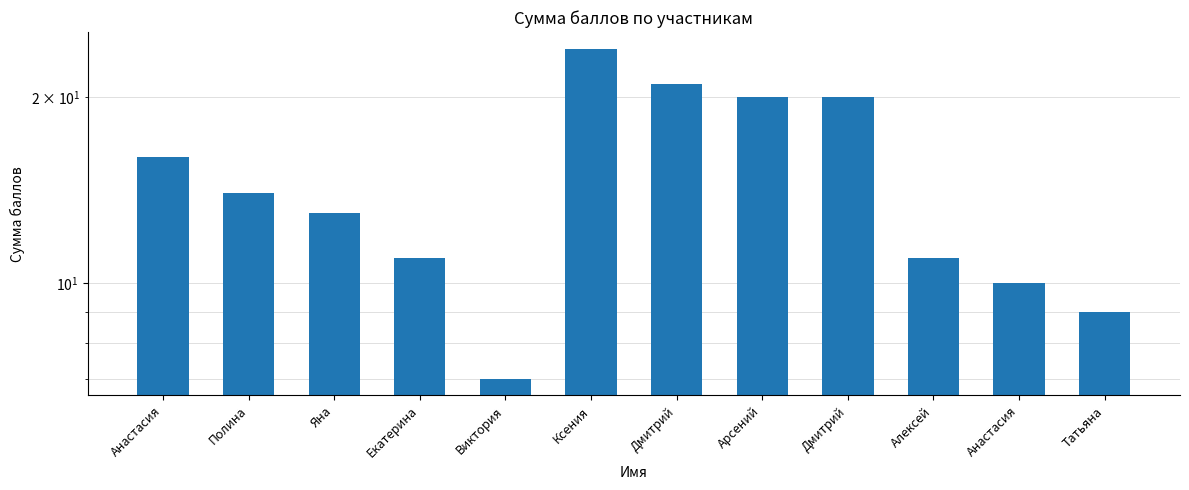

Where does the data first go above 14?

Анастасия